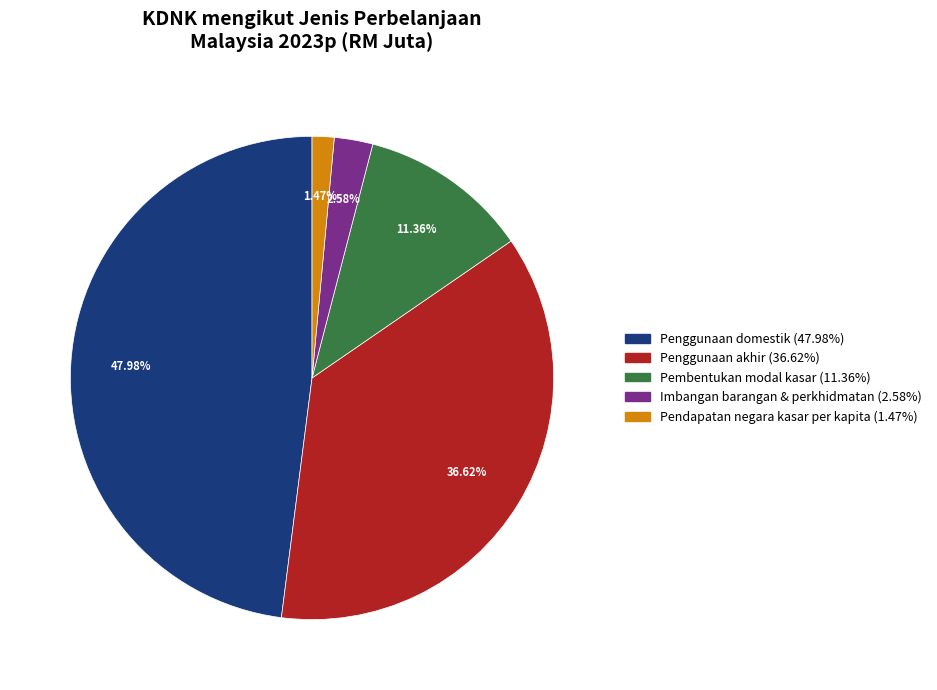

Is there any slice that represents more than half of the pie?

No